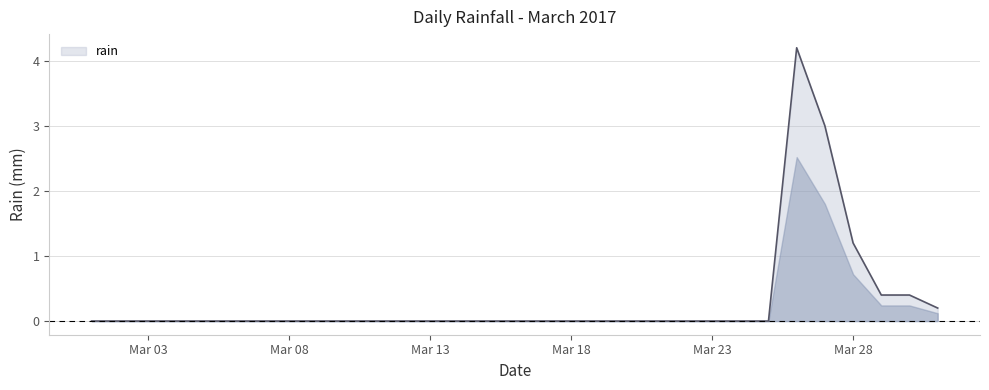

Reading left to right, extract all data points from this chart.

0.0	0.0	0.0	0.0	0.0	0.0	0.0	0.0	0.0	0.0	0.0	0.0	0.0	0.0	0.0	0.0	0.0	0.0	0.0	0.0	0.0	0.0	0.0	0.0	0.0	4.2	3.0	1.2	0.4	0.4	0.2